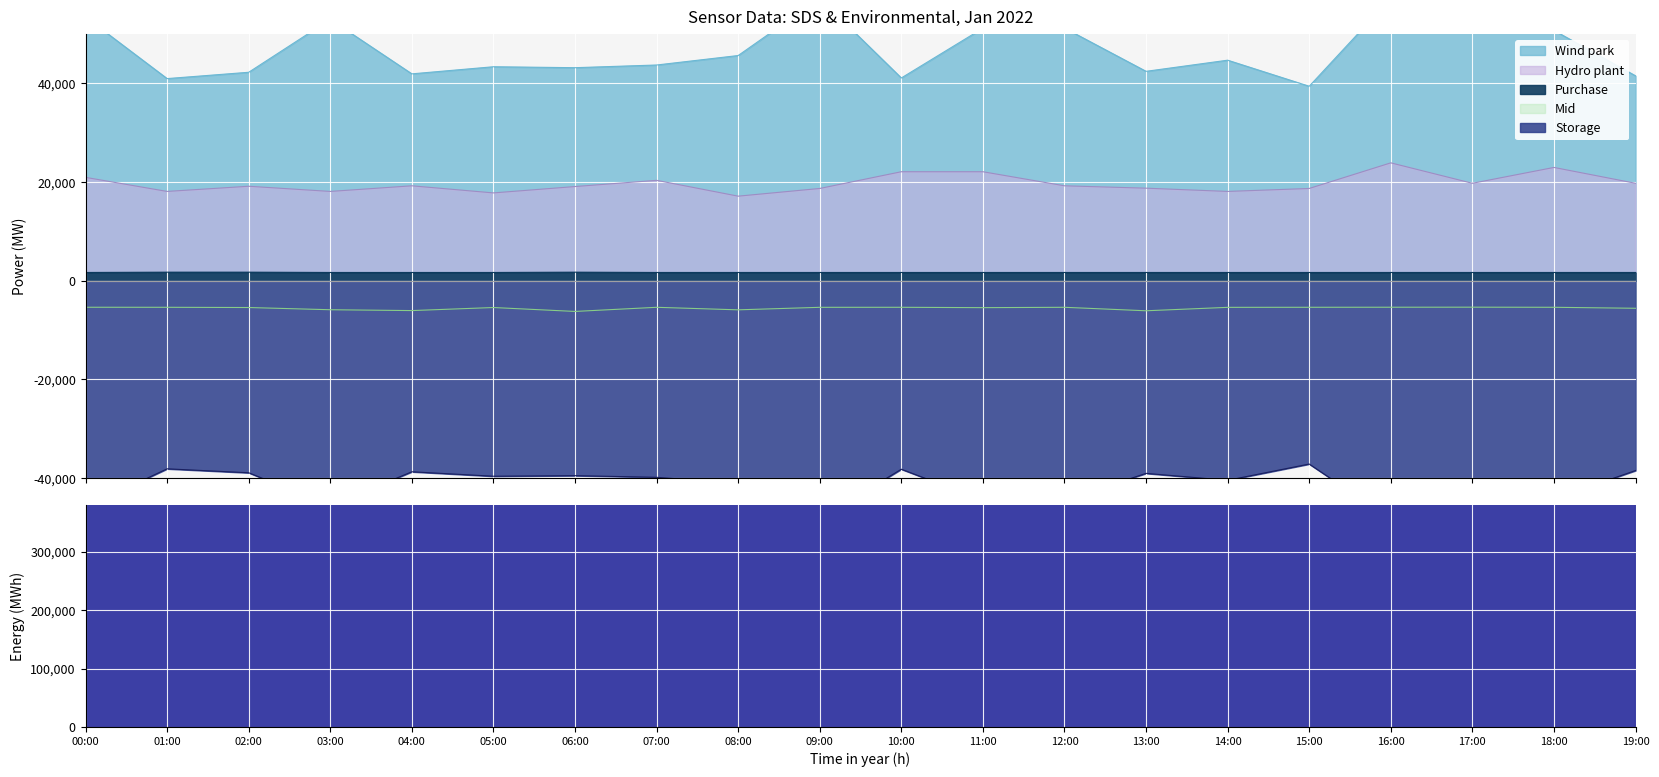

Which category has the lowest value across all series?

06:00